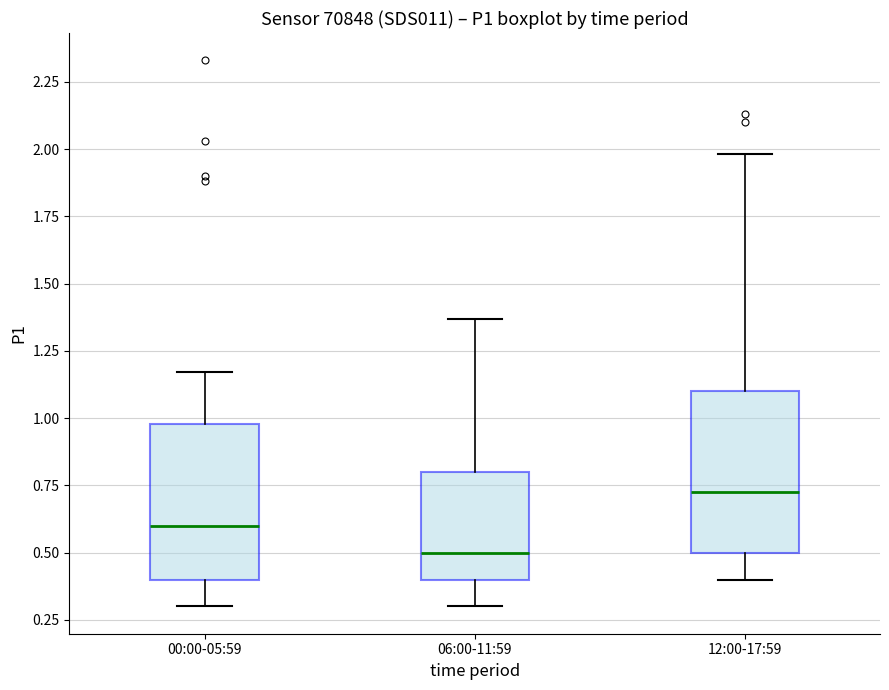

Reading left to right, transcribe this box plot: for each box, give where its median line is, the range the box spans, and where its two whiskers end, as read against the y-axis. The values are not printed on the chart, so give them approximately, as read against the axis.

00:00-05:59: median 0.60, box 0.40 to 1.00, whiskers 0.30 to 1.15
06:00-11:59: median 0.50, box 0.40 to 0.80, whiskers 0.30 to 1.35
12:00-17:59: median 0.75, box 0.50 to 1.10, whiskers 0.40 to 2.00